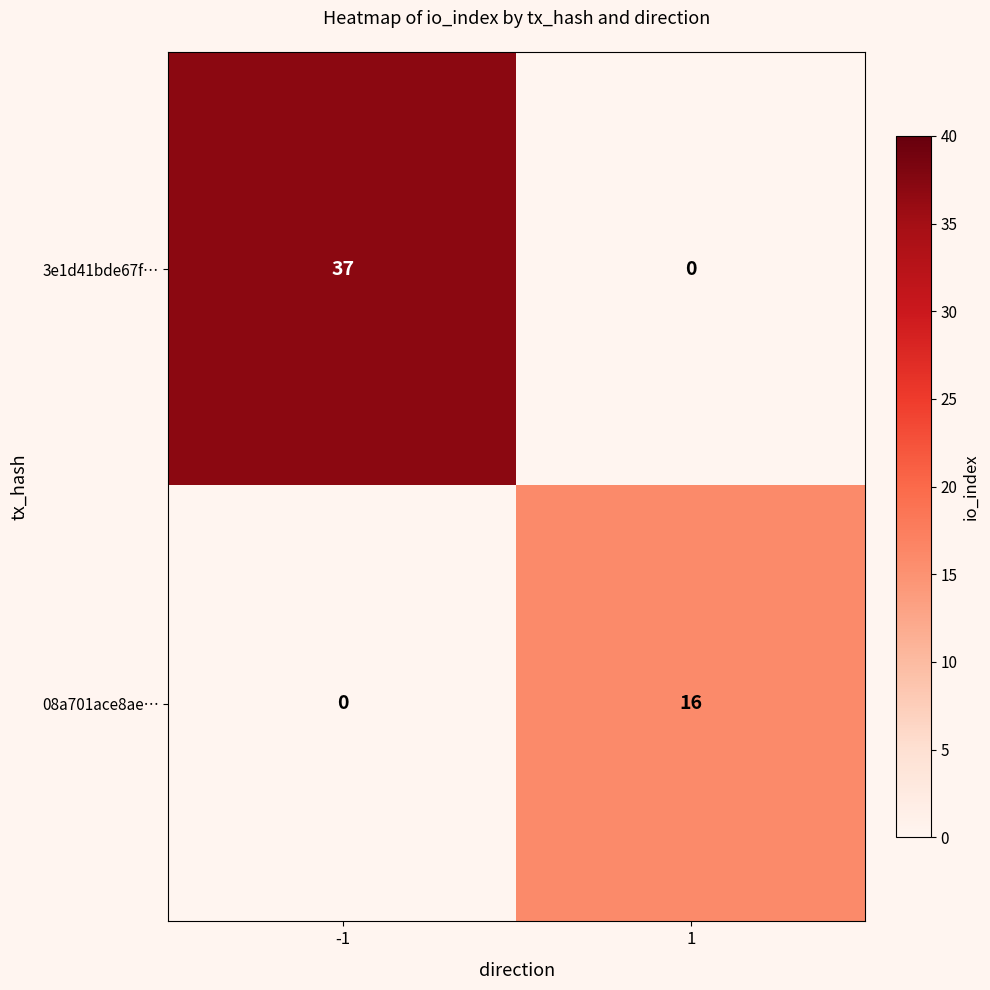

The value of 3e1d41bde67f… at 1 is 0. True or false?

True